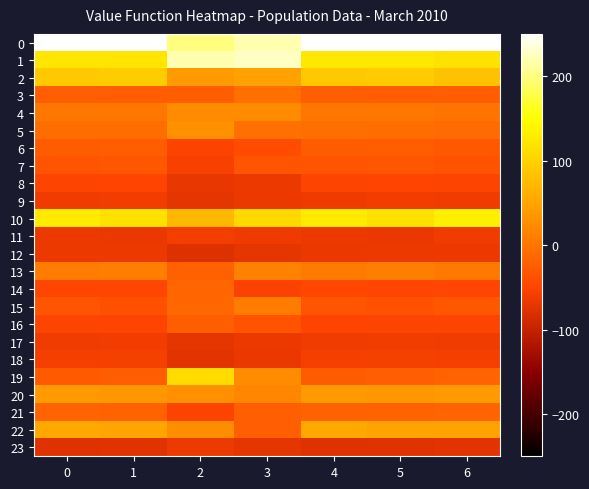

At which category is the sum across all series the highest?

1